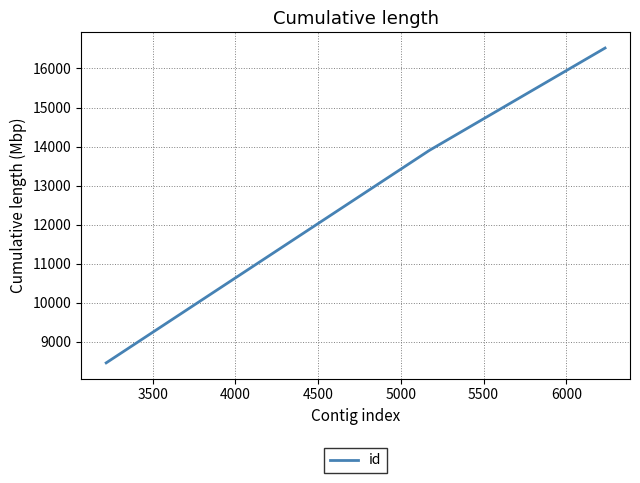

What is the sum of all values?

38886